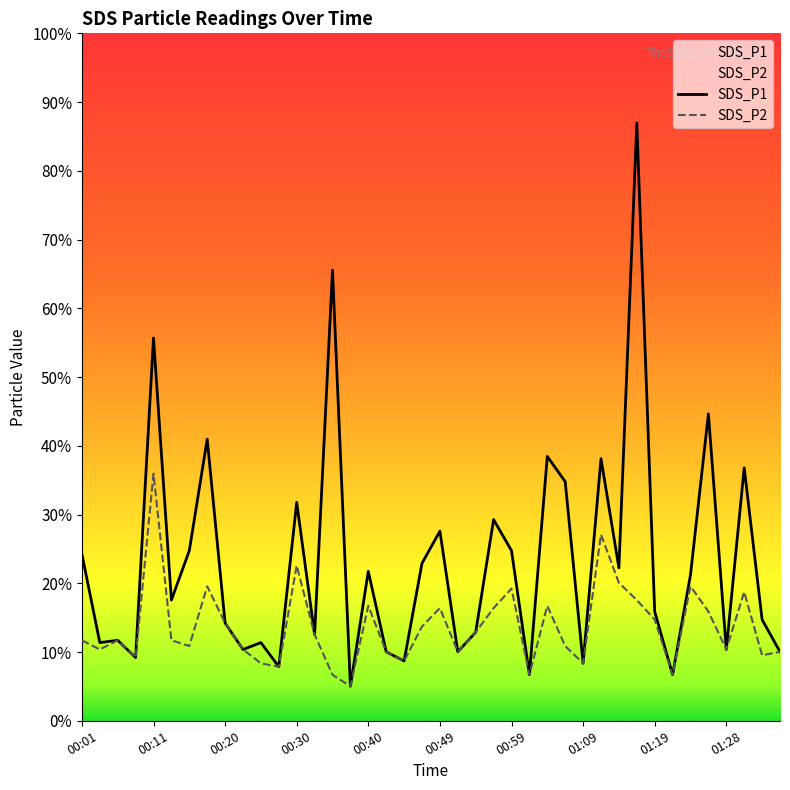

Does the chart display data point markers on the line(s)?

No